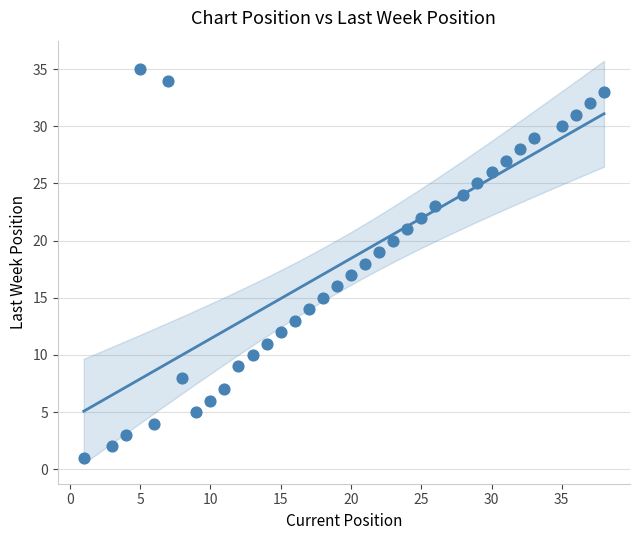

What is the range of X values (max minus min)?

37